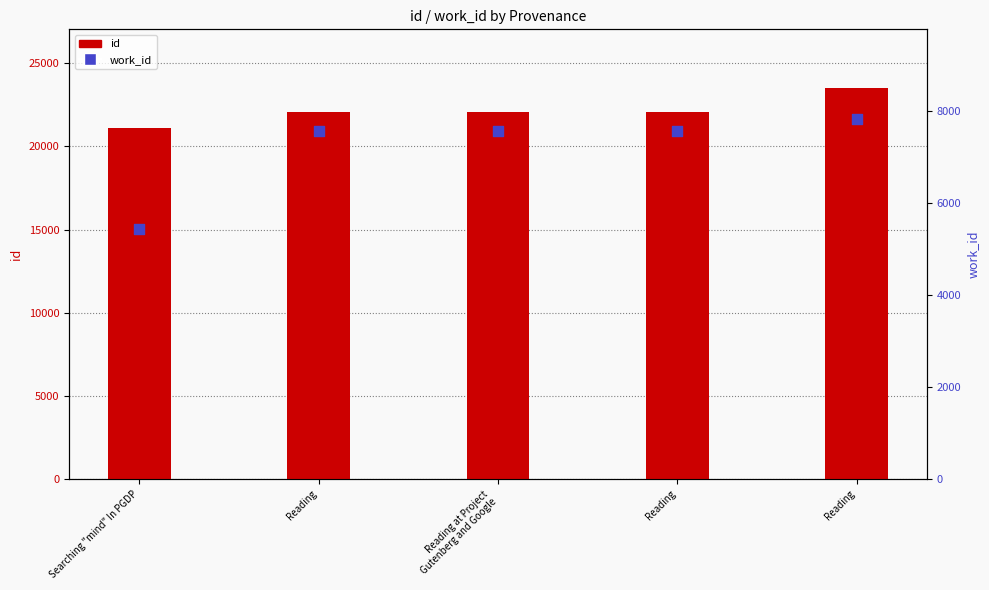

What are all the series names shown in the legend?

id, work_id